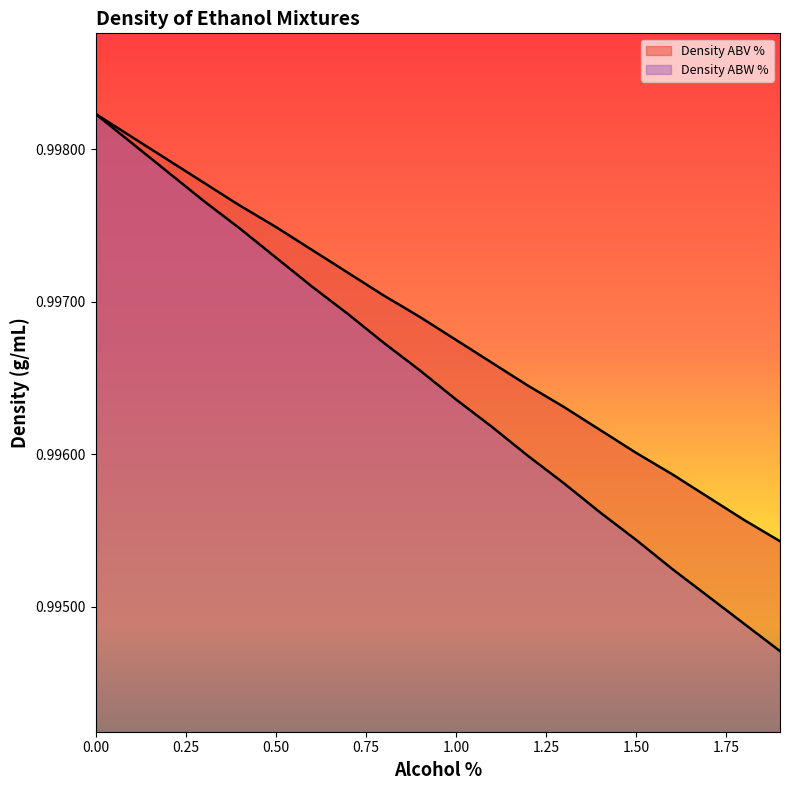

What is the value of the Density ABV % point at the 8th from the left?

1.0